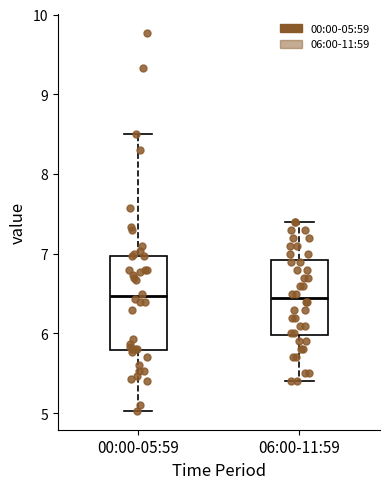

Where does the lower whisker of the box for 06:00-11:59 end on the y-axis? The values are not printed on the chart, so give them approximately, as read against the axis.

5.4